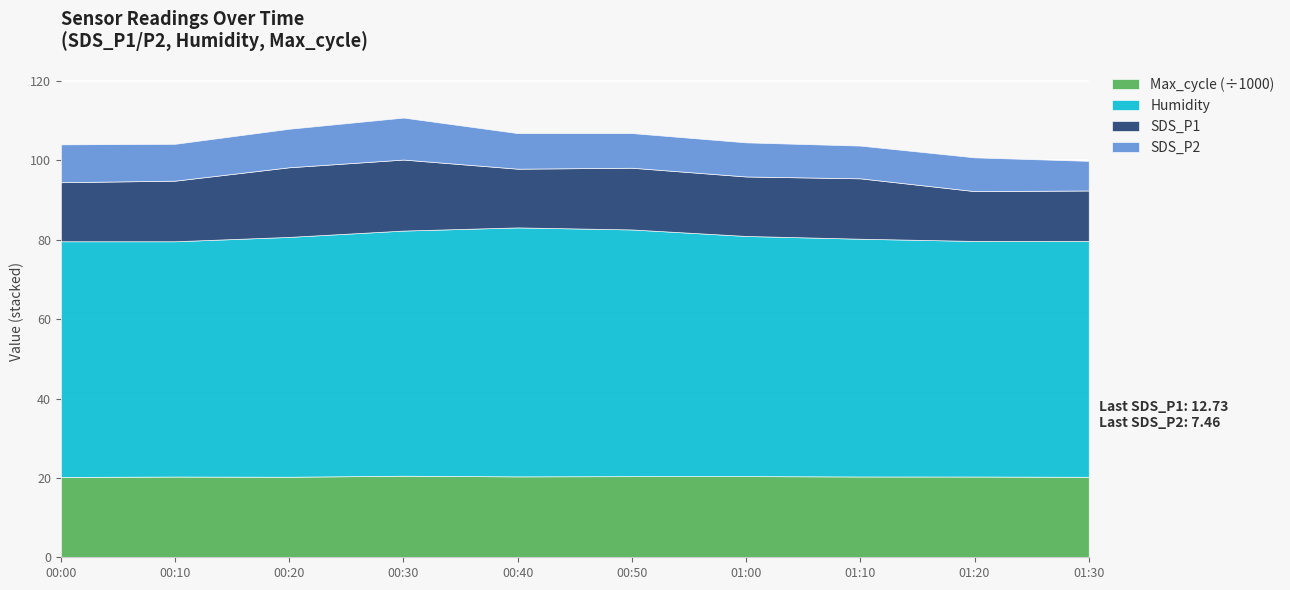

What is the total value across all series at 00:00?

104.0